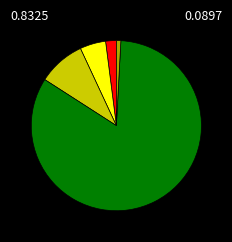

Does any single category account for the majority?

Yes